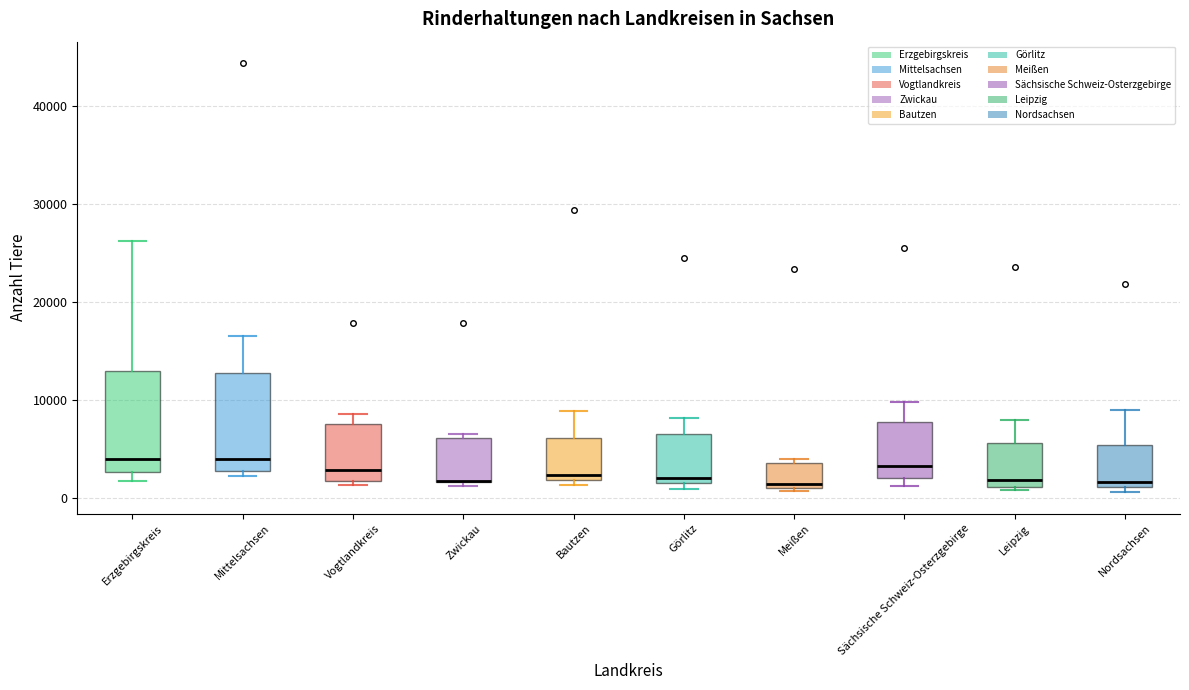

Reading left to right, read every box against the y-axis: the position of its median line, the range the box covers, and the ends of its whiskers. The values are not printed on the chart, so give them approximately, as read against the axis.

Erzgebirgskreis: median 4000, box 3000 to 13000, whiskers 2000 to 26000
Mittelsachsen: median 4000, box 3000 to 13000, whiskers 2000 to 16000
Vogtlandkreis: median 3000, box 2000 to 8000, whiskers 1000 to 9000
Zwickau: median 2000 (drawn on the box's lower edge), box 2000 to 6000, whiskers 1000 to 6000 (just above the box's upper edge)
Bautzen: median 2000 (just above the box's lower edge), box 2000 to 6000, whiskers 1000 to 9000
Görlitz: median 2000, box 1000 to 6000, whiskers 1000 (just below the box's lower edge) to 8000
Meißen: median 1000 (just above the box's lower edge), box 1000 to 4000, whiskers 1000 (just below the box's lower edge) to 4000 (just above the box's upper edge)
Sächsische Schweiz-Osterzgebirge: median 3000, box 2000 to 8000, whiskers 1000 to 10000
Leipzig: median 2000, box 1000 to 6000, whiskers 1000 to 8000
Nordsachsen: median 2000, box 1000 to 5000, whiskers 1000 (just below the box's lower edge) to 9000